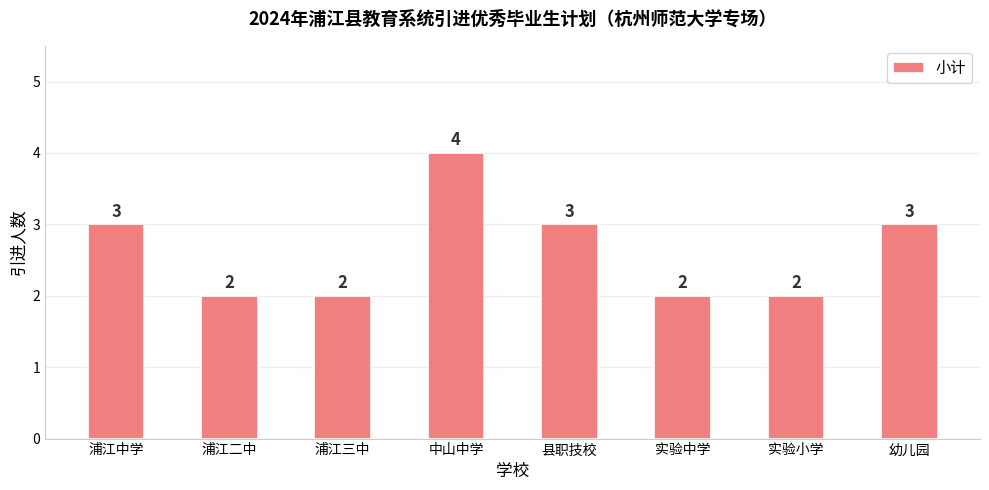

True or false: the data shows 3 at 浦江三中.

False